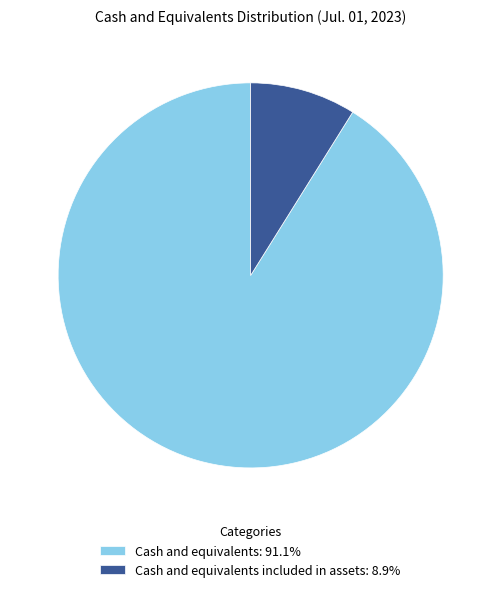

Do Cash and equivalents included in assets: 8.9% and Cash and equivalents: 91.1% together represent more than half of the pie?

Yes